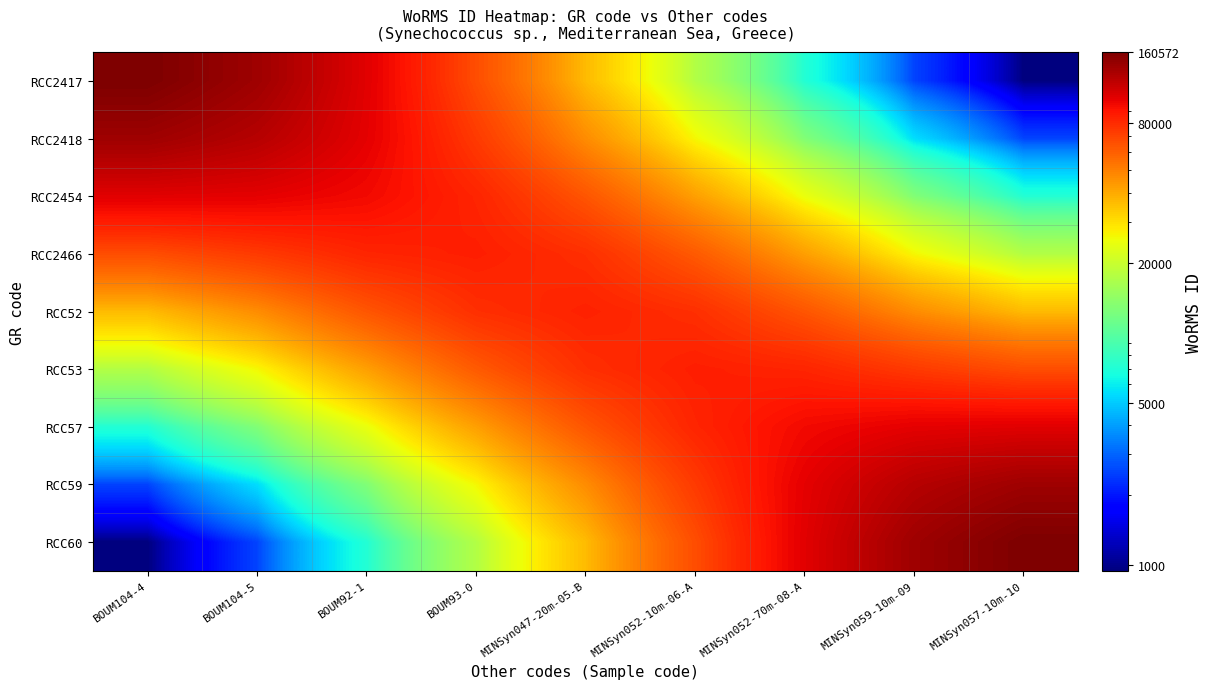

Reading left to right, list all the values displayed in this chart.

RCC2417: BOUM104-4=160572.0	BOUM104-5=138429.4	BOUM92-1=102876.2	BOUM93-0=65897.5	MINSyn047-20m-05-B=36374.7	MINSyn052-10m-06-A=17298.0	MINSyn052-70m-08-A=7089.4	MINSyn059-10m-09=2535.8	MINSyn057-10m-10=947.2
RCC2418: BOUM104-4=138429.4	BOUM104-5=125018.8	BOUM92-1=101450.7	BOUM93-0=73353.4	MINSyn047-20m-05-B=46820.7	MINSyn052-10m-06-A=26166.1	MINSyn052-70m-08-A=12744.4	MINSyn059-10m-09=5500.8	MINSyn057-10m-10=2535.8
RCC2454: BOUM104-4=102876.2	BOUM104-5=101450.7	BOUM92-1=95496.0	BOUM93-0=82373.9	MINSyn047-20m-05-B=63144.8	MINSyn052-10m-06-A=42267.1	MINSyn052-70m-08-A=24577.5	MINSyn059-10m-09=12744.4	MINSyn057-10m-10=7089.4
RCC2466: BOUM104-4=65897.5	BOUM104-5=73353.4	BOUM92-1=82373.9	BOUM93-0=85287.4	MINSyn047-20m-05-B=77820.4	MINSyn052-10m-06-A=61556.2	MINSyn052-70m-08-A=42267.1	MINSyn059-10m-09=26166.1	MINSyn057-10m-10=17298.0
RCC52: BOUM104-4=36374.7	BOUM104-5=46820.7	BOUM92-1=63144.8	BOUM93-0=77820.4	MINSyn047-20m-05-B=83698.8	MINSyn052-10m-06-A=77820.4	MINSyn052-70m-08-A=63144.8	MINSyn059-10m-09=46820.7	MINSyn057-10m-10=36374.7
RCC53: BOUM104-4=17298.0	BOUM104-5=26166.1	BOUM92-1=42267.1	BOUM93-0=61556.2	MINSyn047-20m-05-B=77820.4	MINSyn052-10m-06-A=85287.4	MINSyn052-70m-08-A=82373.9	MINSyn059-10m-09=73353.4	MINSyn057-10m-10=65897.5
RCC57: BOUM104-4=7089.4	BOUM104-5=12744.4	BOUM92-1=24577.5	BOUM93-0=42267.1	MINSyn047-20m-05-B=63144.8	MINSyn052-10m-06-A=82373.9	MINSyn052-70m-08-A=95496.0	MINSyn059-10m-09=101450.7	MINSyn057-10m-10=102876.2
RCC59: BOUM104-4=2535.8	BOUM104-5=5500.8	BOUM92-1=12744.4	BOUM93-0=26166.1	MINSyn047-20m-05-B=46820.7	MINSyn052-10m-06-A=73353.4	MINSyn052-70m-08-A=101450.7	MINSyn059-10m-09=125018.8	MINSyn057-10m-10=138429.4
RCC60: BOUM104-4=947.2	BOUM104-5=2535.8	BOUM92-1=7089.4	BOUM93-0=17298.0	MINSyn047-20m-05-B=36374.7	MINSyn052-10m-06-A=65897.5	MINSyn052-70m-08-A=102876.2	MINSyn059-10m-09=138429.4	MINSyn057-10m-10=160572.0